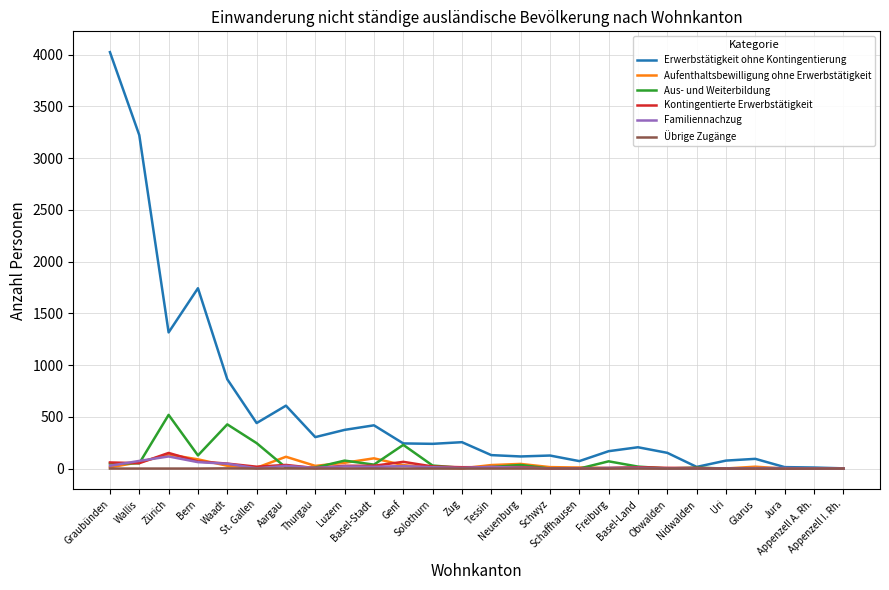

Which series has the widest spread of values?

Erwerbstätigkeit ohne Kontingentierung